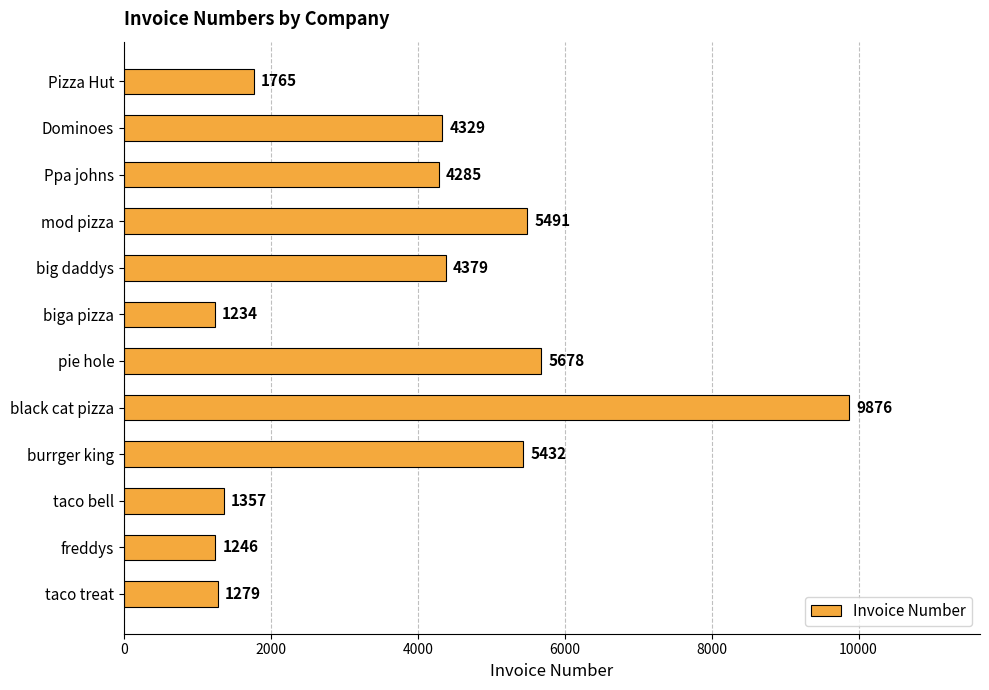

Between Dominoes and burrger king, which is larger?

burrger king